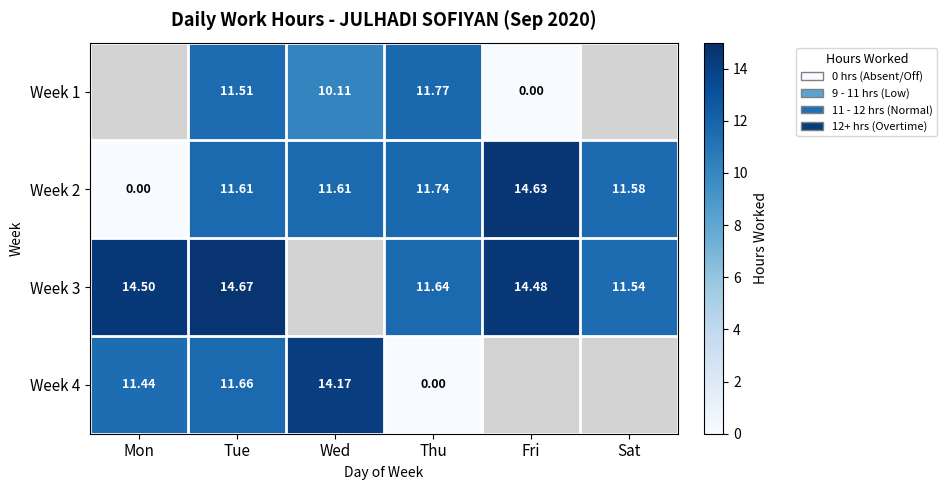

How many positive values does the Week 2 series have?

5